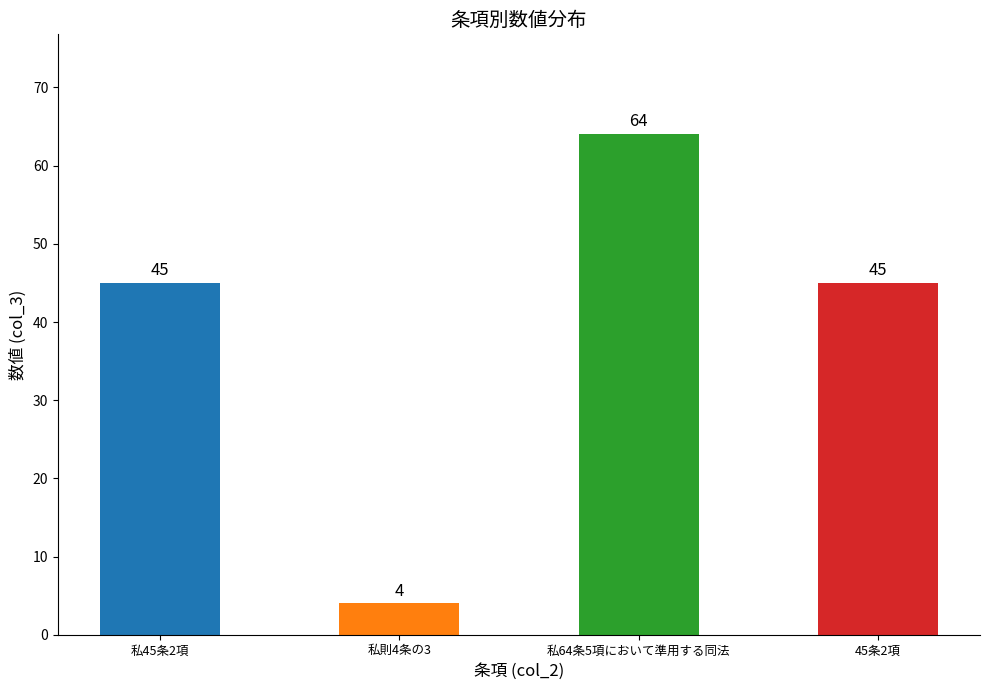

Reading right to left, list all the values displayed in this chart.

45条2項=45	私64条5項において準用する同法=64	私則4条の3=4	私45条2項=45